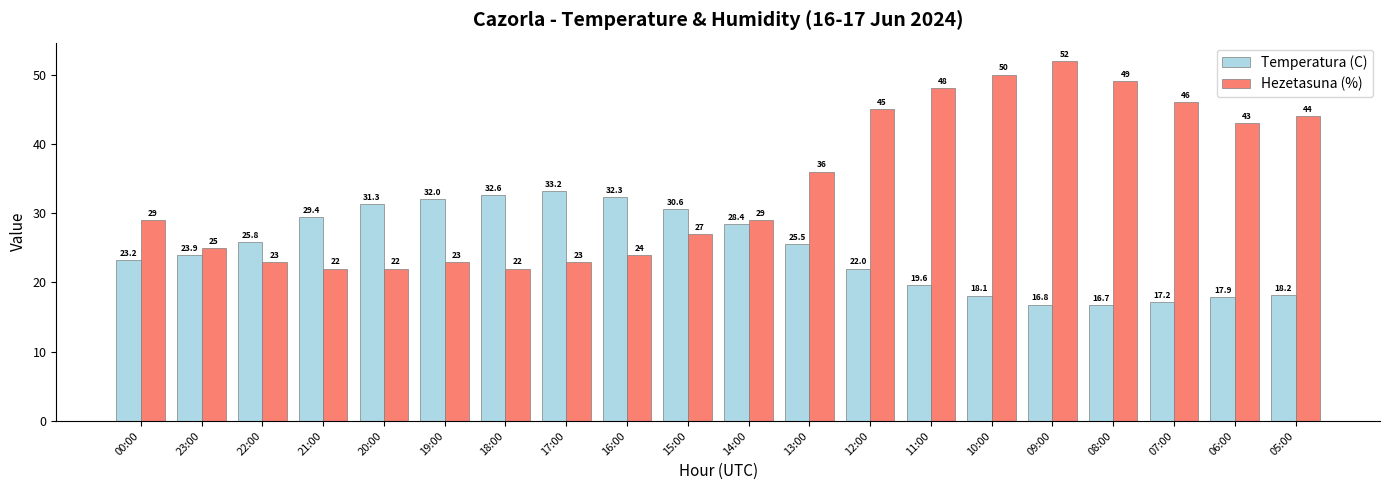

At which label is Temperatura (C) closest to 24?

23:00